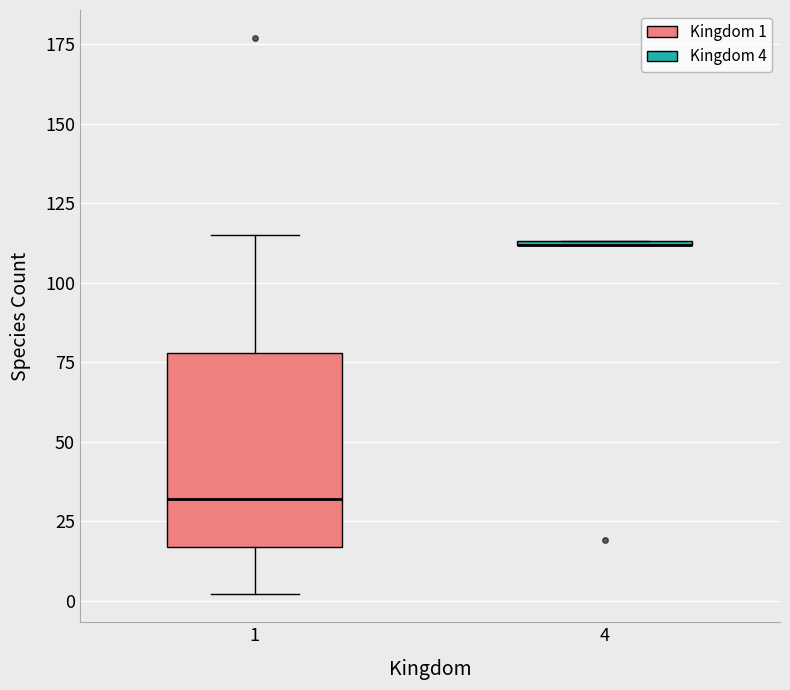

Reading left to right, read every box against the y-axis: the position of its median line, the range the box covers, and the ends of its whiskers. The values are not printed on the chart, so give them approximately, as read against the axis.

1: median 30, box 15 to 80, whiskers 0 to 115
4: box collapsed to a line at 110, whiskers 110 to 115